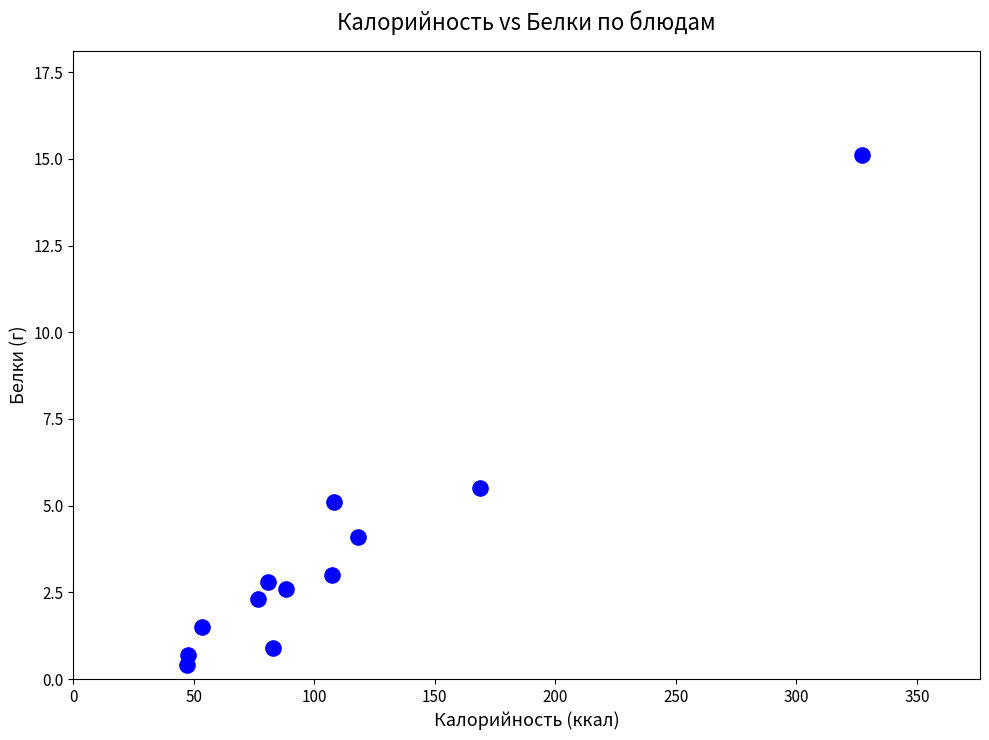

What is the range of Y values (max minus min)?

14.7